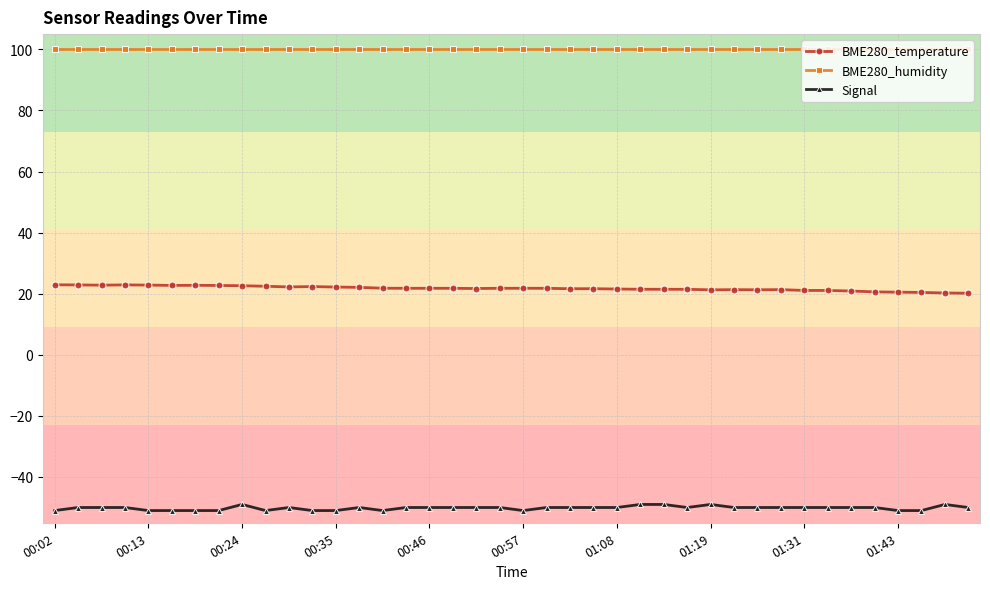

What is the average value of the BME280_temperature series?

21.7